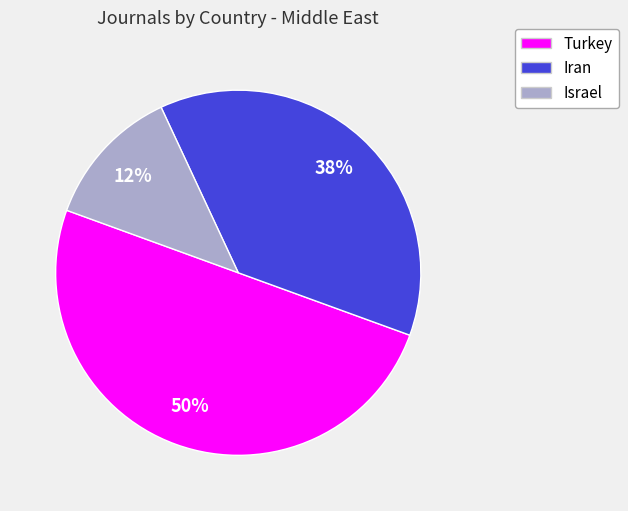

Which has a higher value, Turkey or Iran?

Turkey